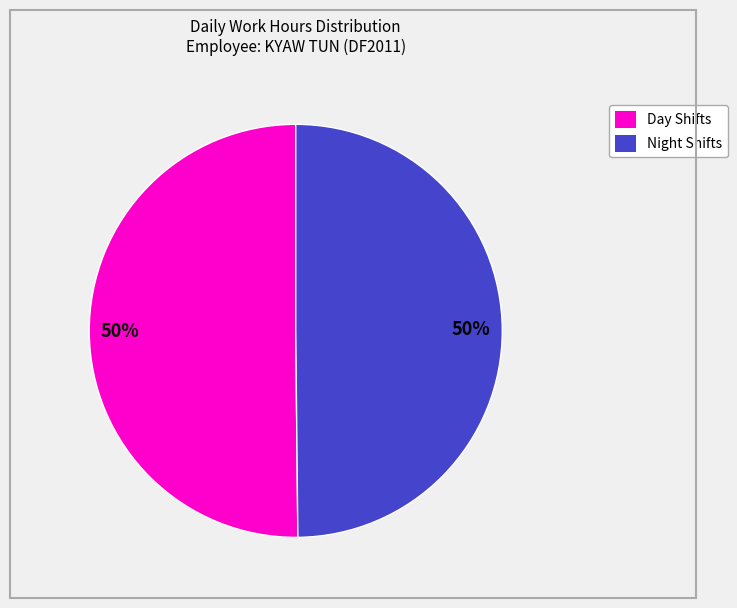

To the nearest percent, what is the average slice percentage?

50%